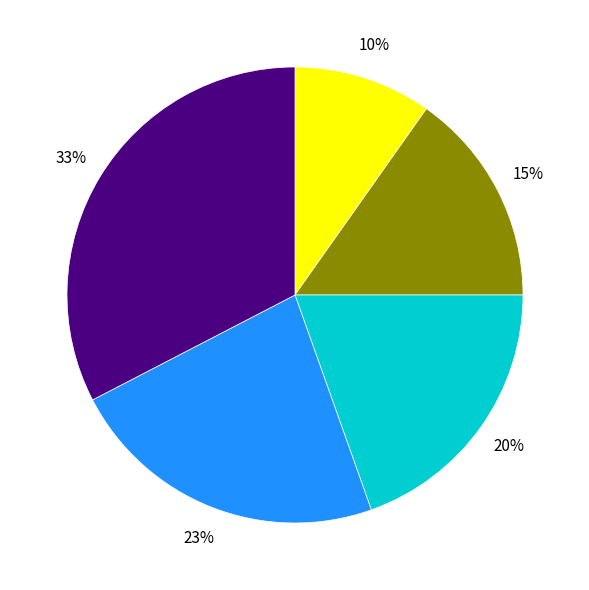

To the nearest percent, what is the average slice percentage?

20%